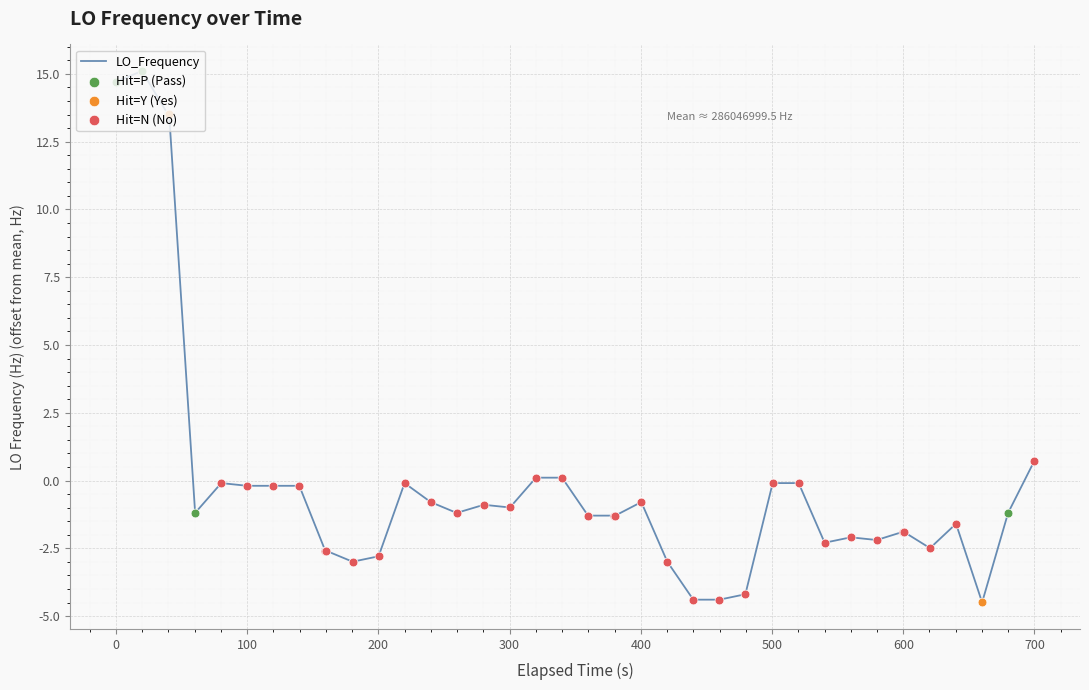

What is the smallest value displayed?

-4.5